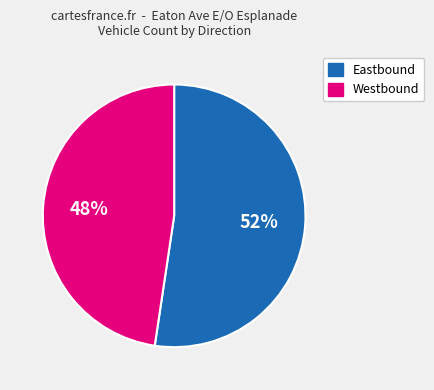

What is the ratio of the value at Westbound to the value at Eastbound?

0.9